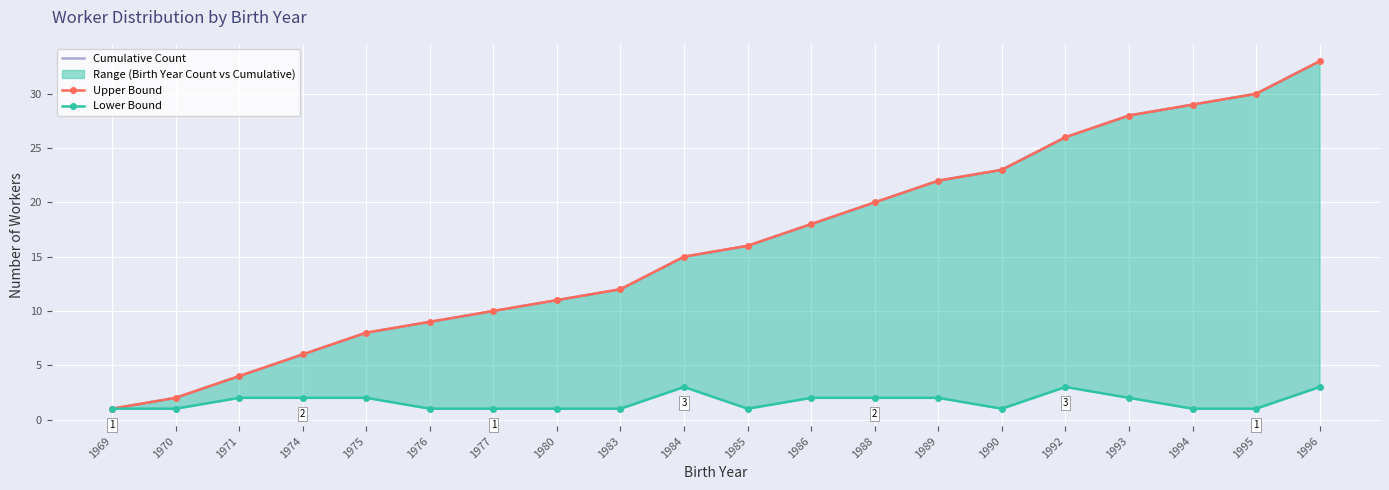

The value of Lower Bound at 1974 is 2. True or false?

True